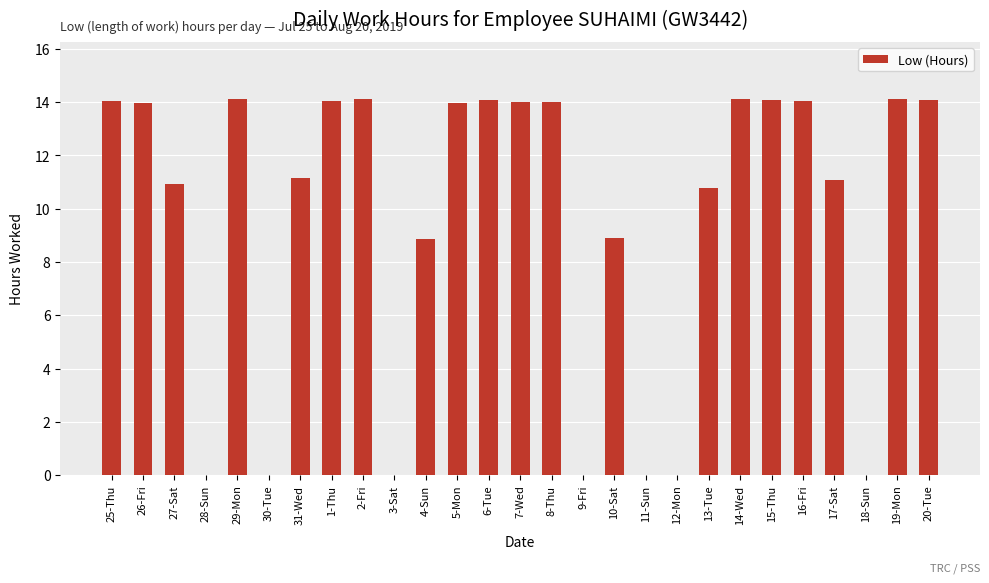

Read the value at 15-Thu.

14.1